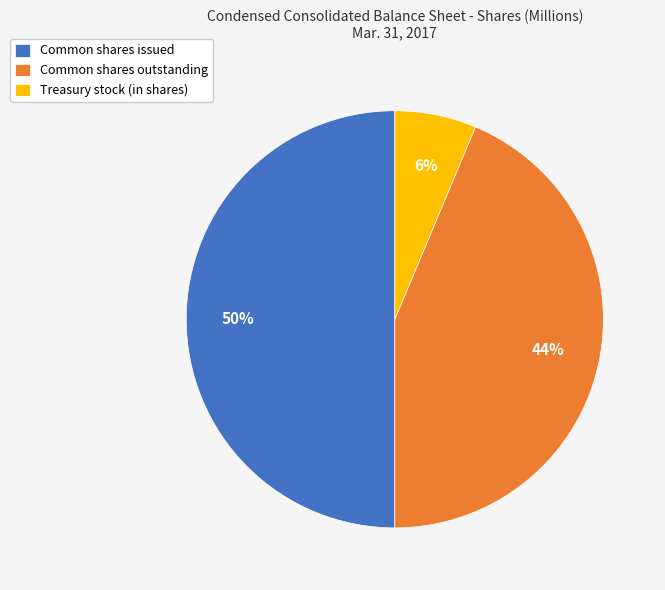

To the nearest percent, what portion does Treasury stock (in shares) represent?

6%